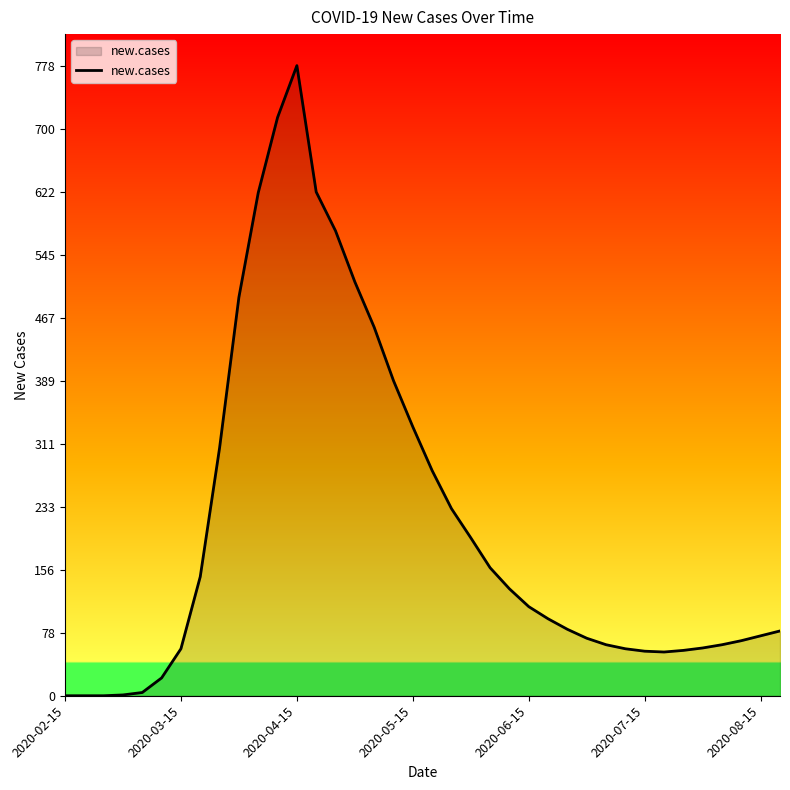

What is the sum of all values?

8008